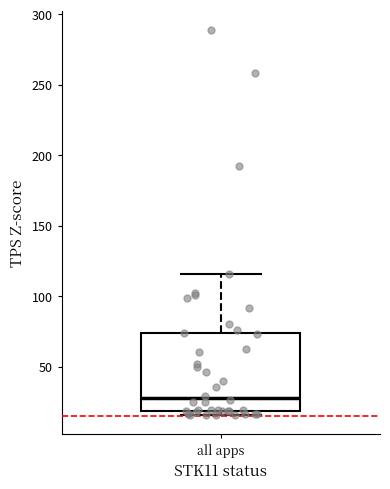

Where is the lower edge of the box for all apps on the y-axis? The values are not printed on the chart, so give them approximately, as read against the axis.

20